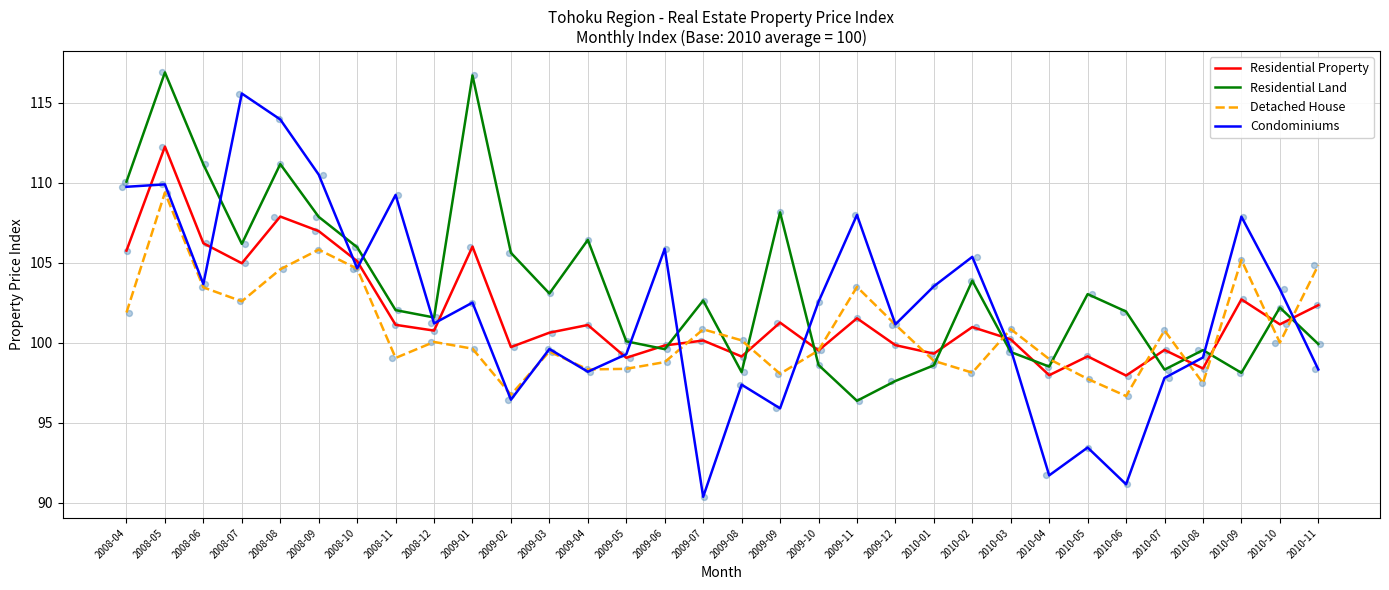

Which series has the widest spread of Y values?

Condominiums